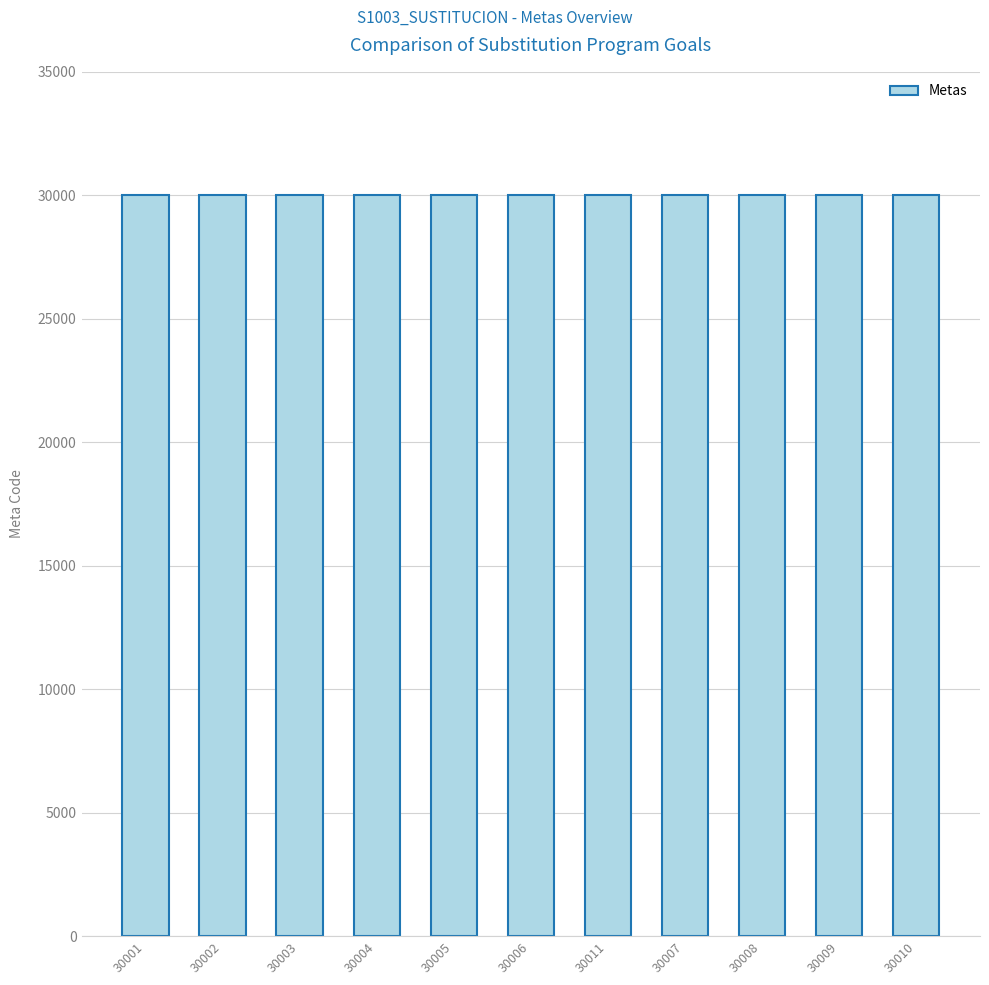

What is the ratio of the value at 30005 to the value at 30001?

1.0